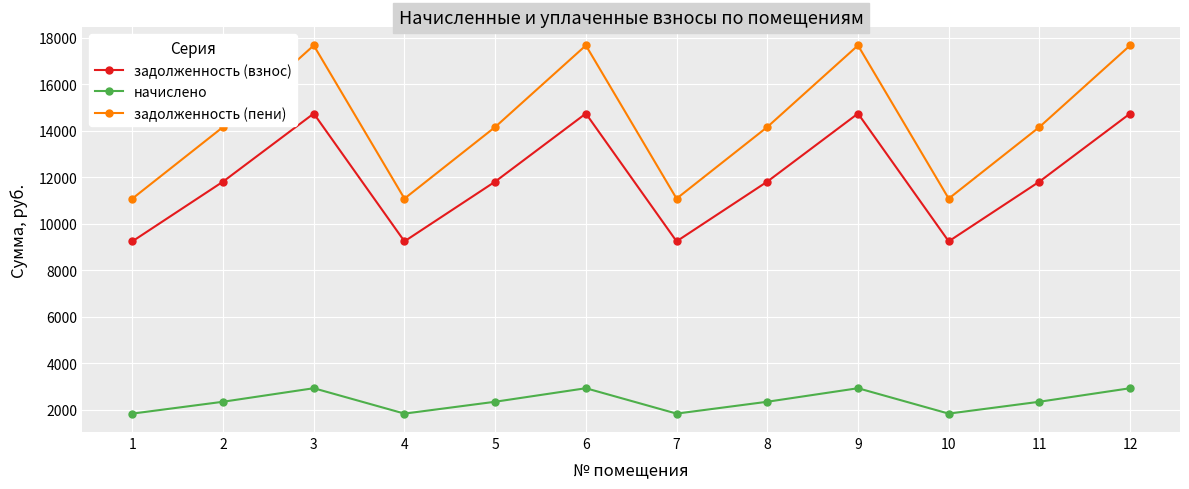

What is the spread (max minus min) of values at 3?

14740.3